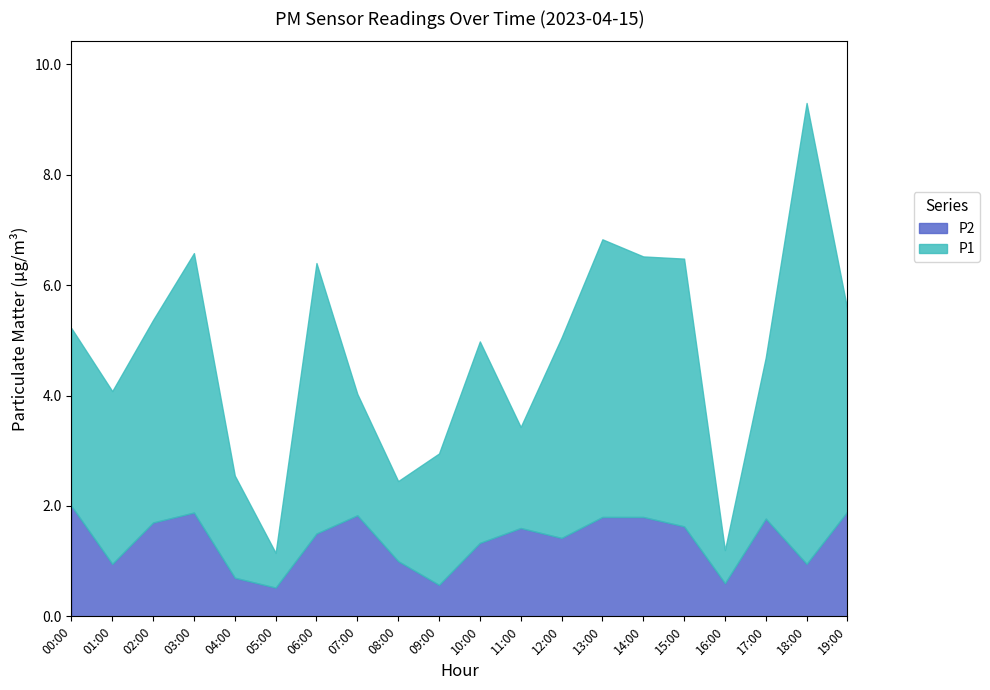

List the series in order of their peak value, highest first.

P1, P2